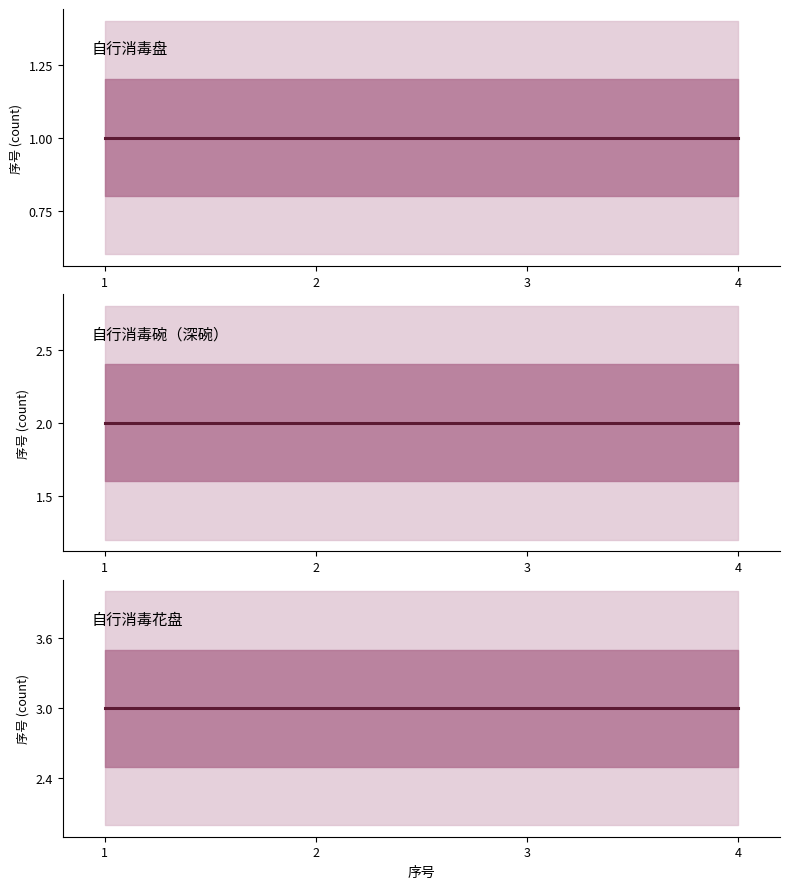

The 自行消毒盘 series shows 2 at 3. True or false?

False